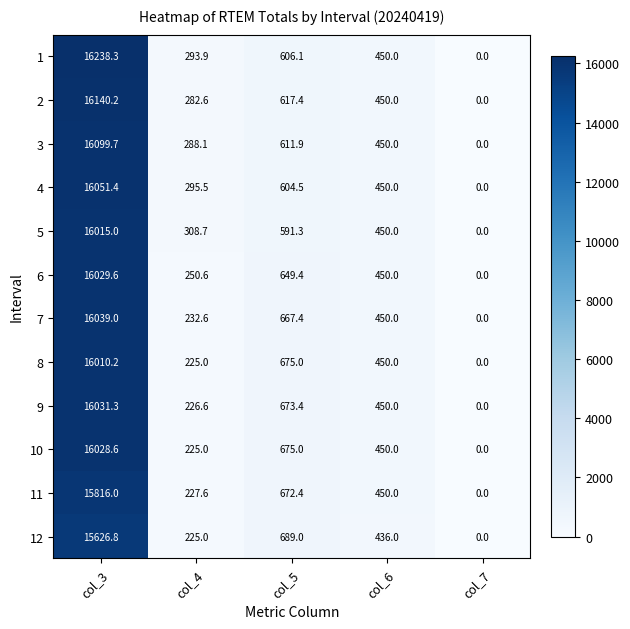

Count the number of categories in the chart.

5